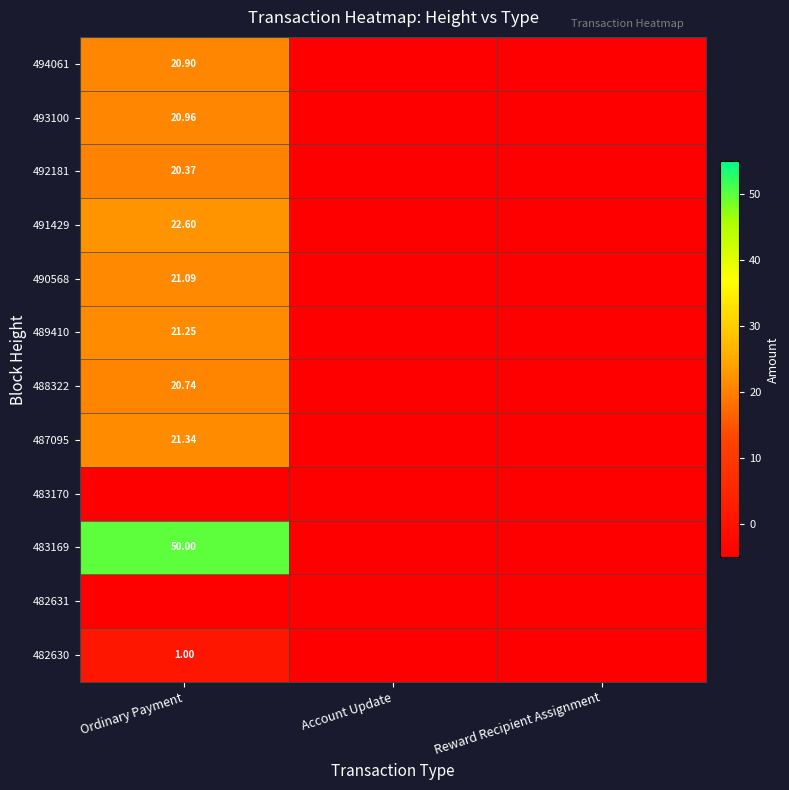

Is it true that 487095 equals -5.0 at Account Update?

True